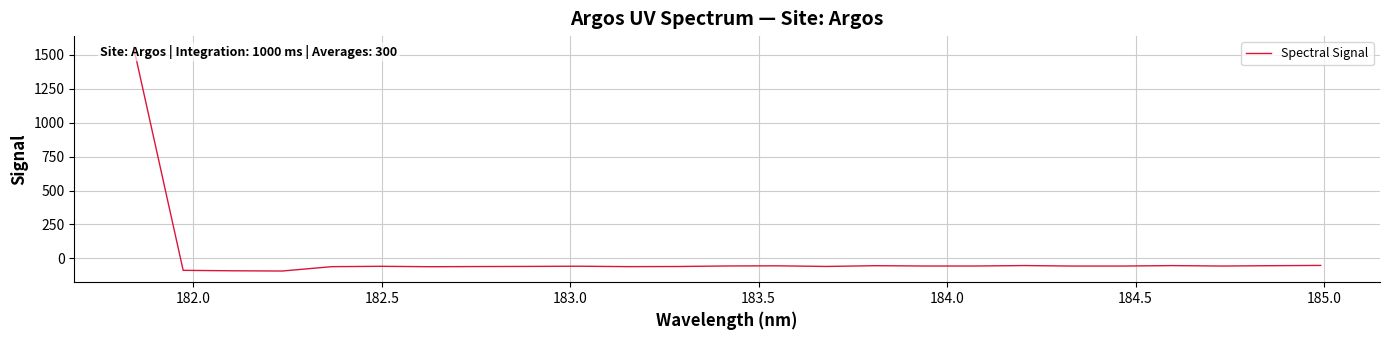

How many points are lower than both their immediate neighbors (excluding endpoints)?

7